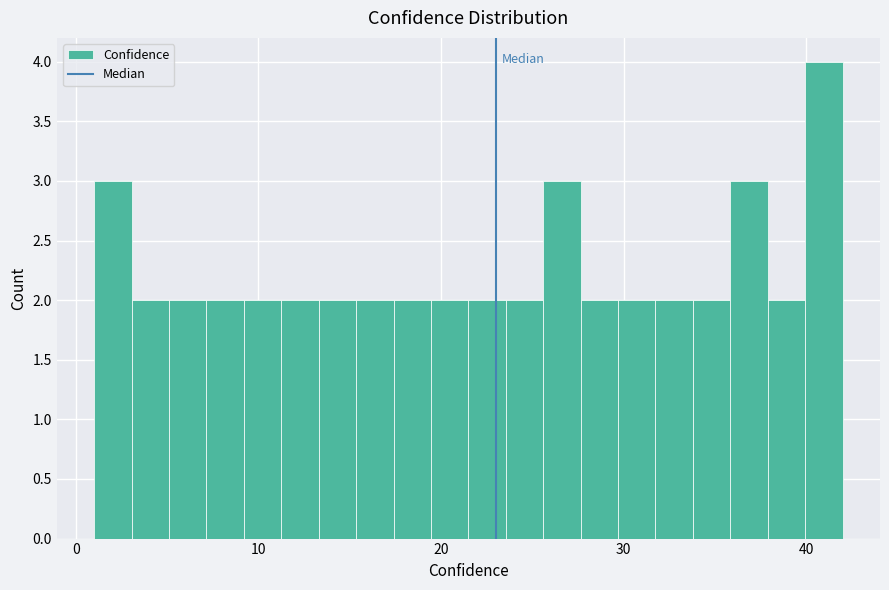

Read against the x-axis, roughly where is the centre of the tallest bar?

41